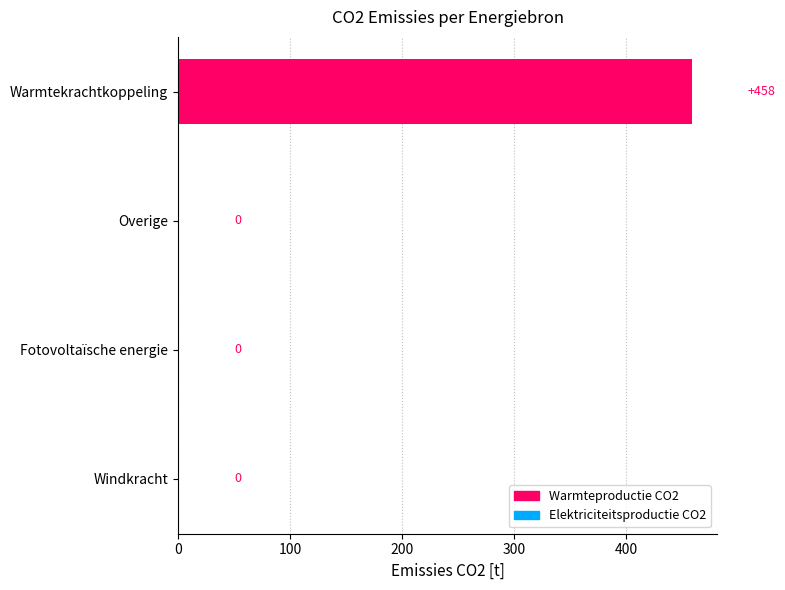

Is it true that the value at Fotovoltaïsche energie is -296.6?

False